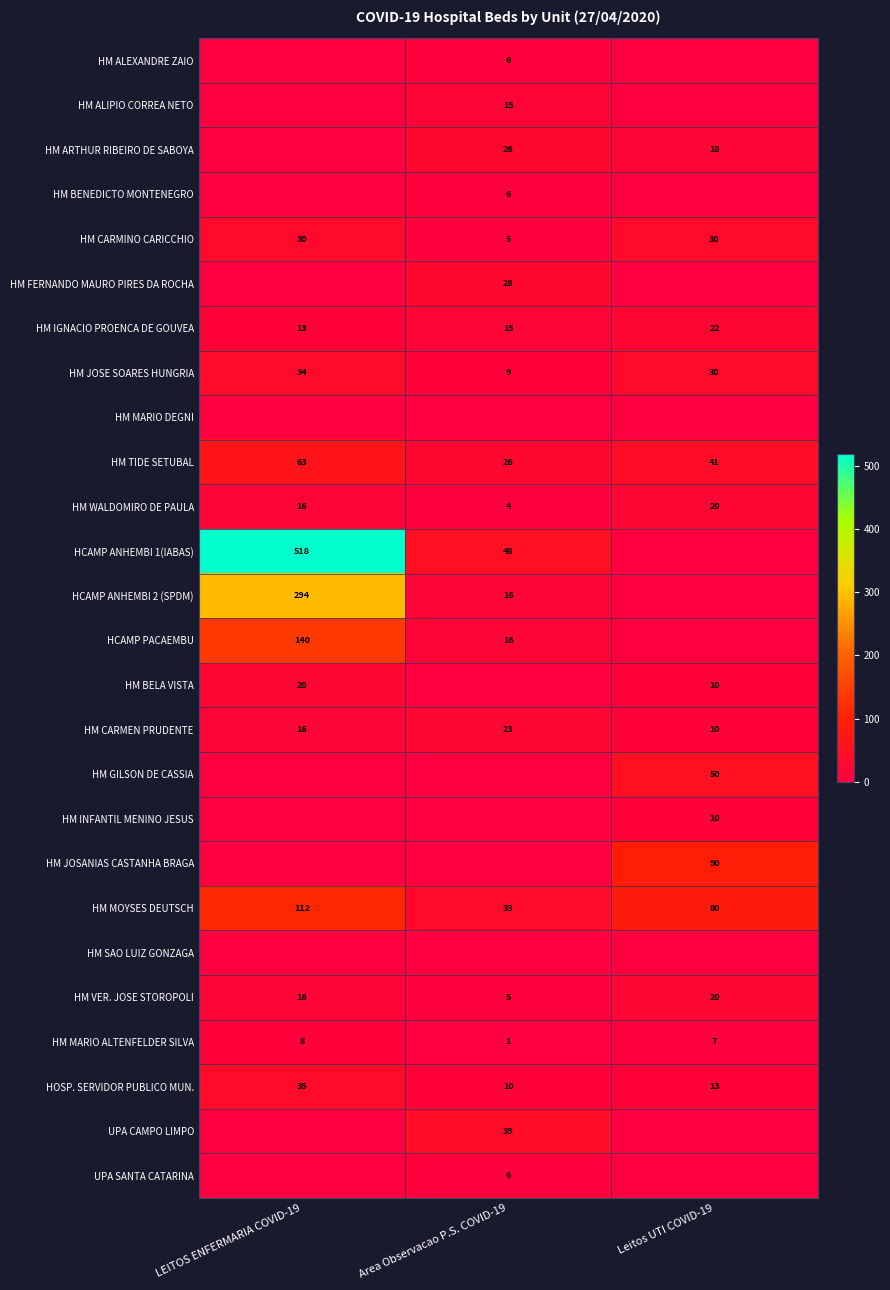

At which label is HM CARMINO CARICCHIO closest to 17?

Area Observacao P.S. COVID-19